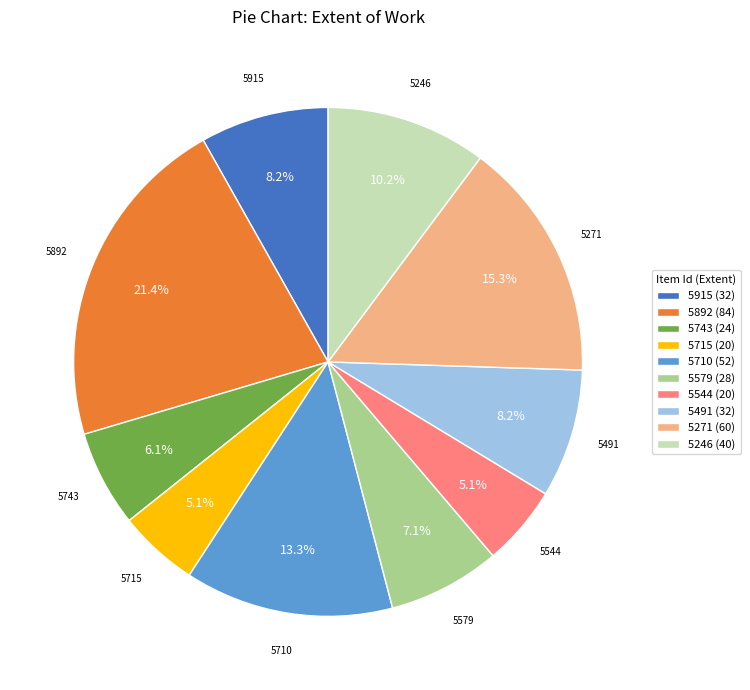

Is there any slice that represents more than half of the pie?

No